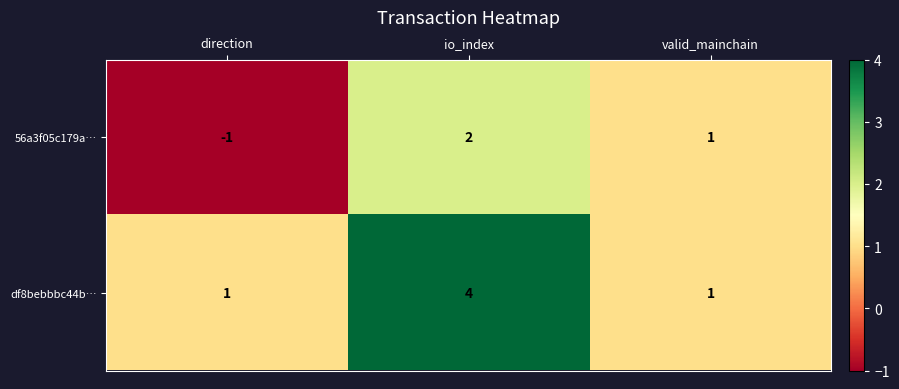

Rank the series by their average value, from lowest to highest.

56a3f05c179a…, df8bebbbc44b…